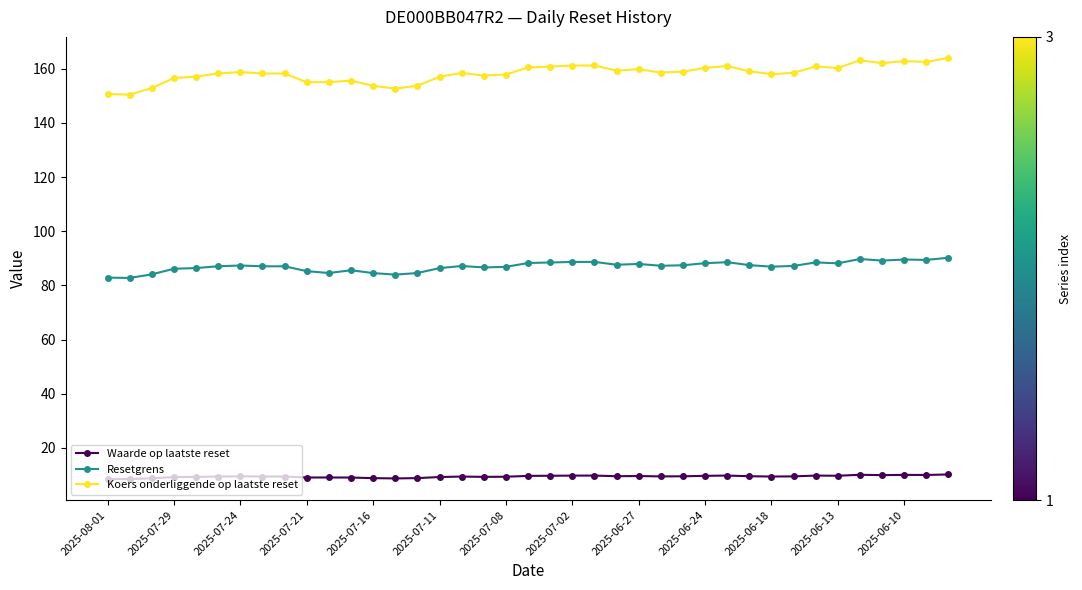

What are all the series names shown in the legend?

Waarde op laatste reset, Resetgrens, Koers onderliggende op laatste reset